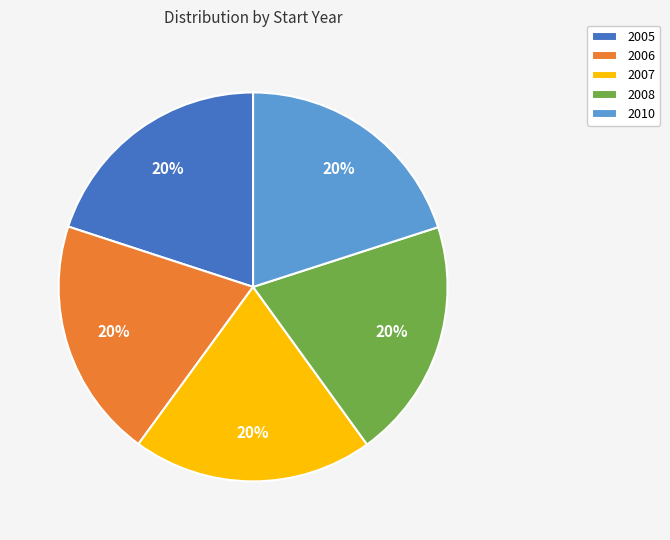

To the nearest percent, what is the average slice percentage?

20%